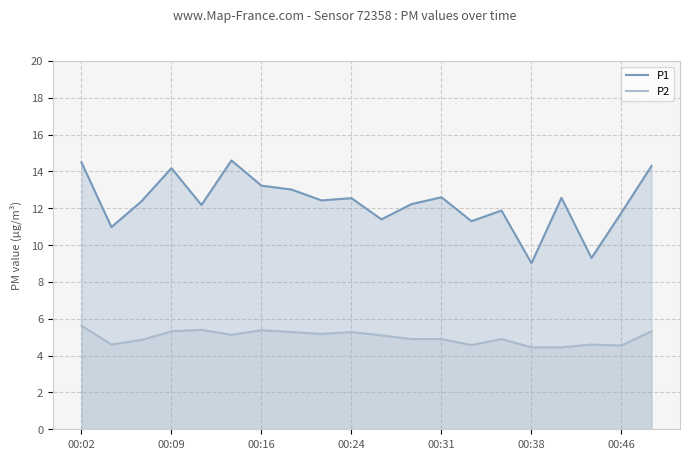

True or false: P2 and P1 cross at least once.

False